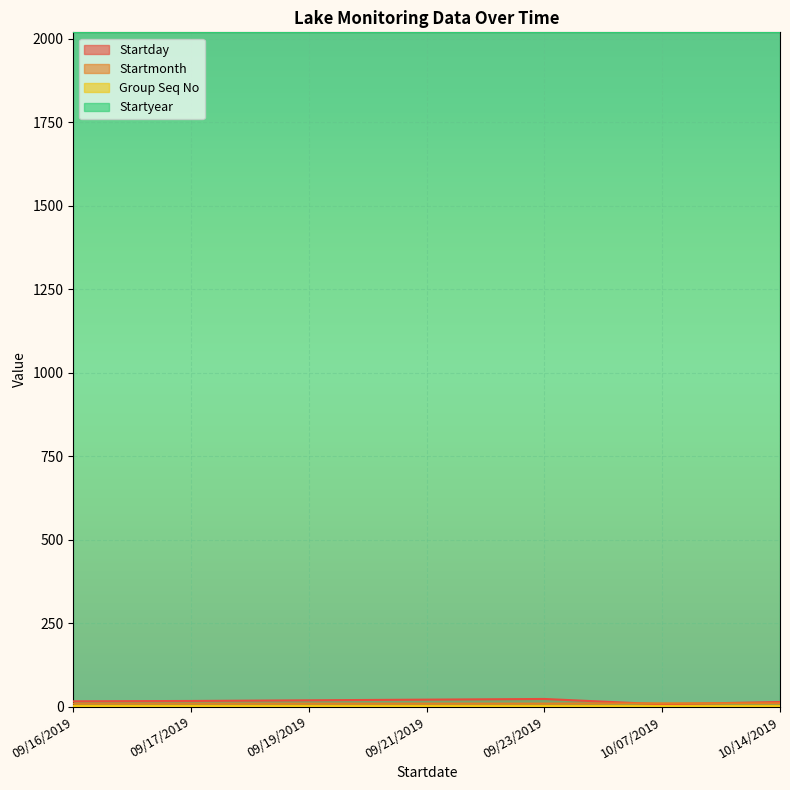

What is the sum of all Startmonth values?

65